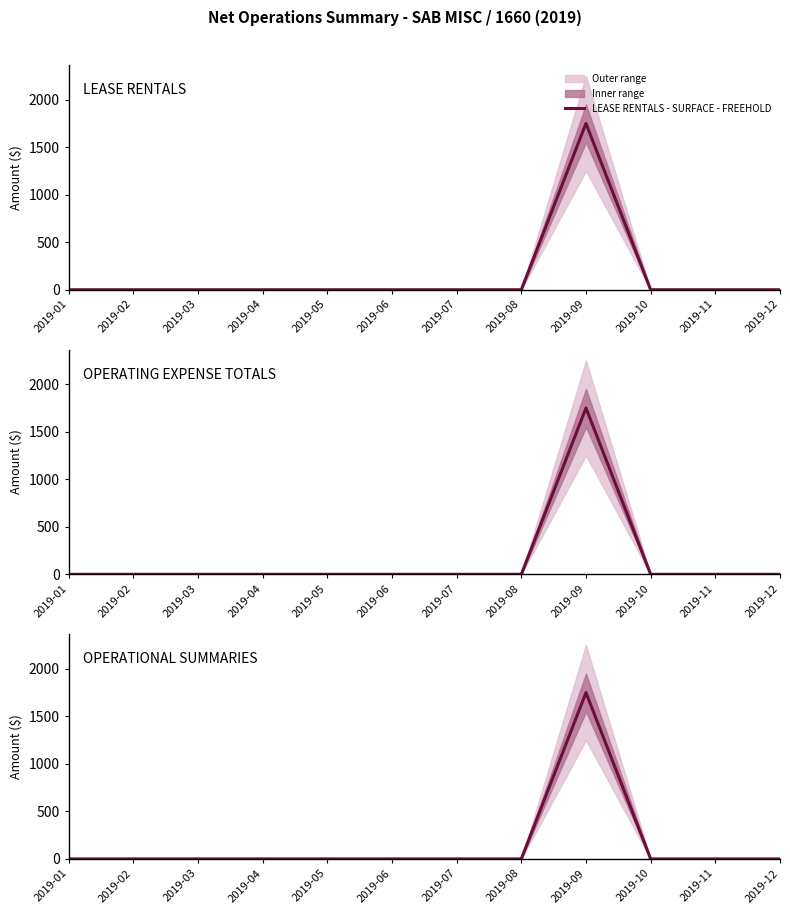

What is the difference between the maximum and second lowest values in the OPERATIONAL SUMMARIES series?

1750